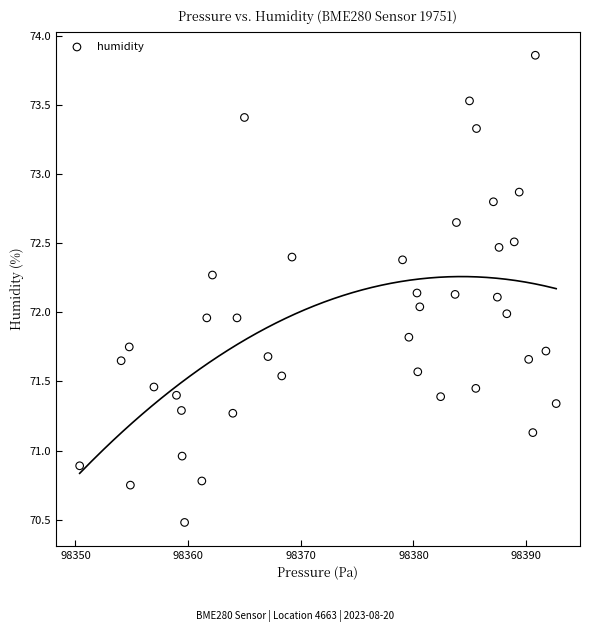

What is the range of Y values (max minus min)?

3.4